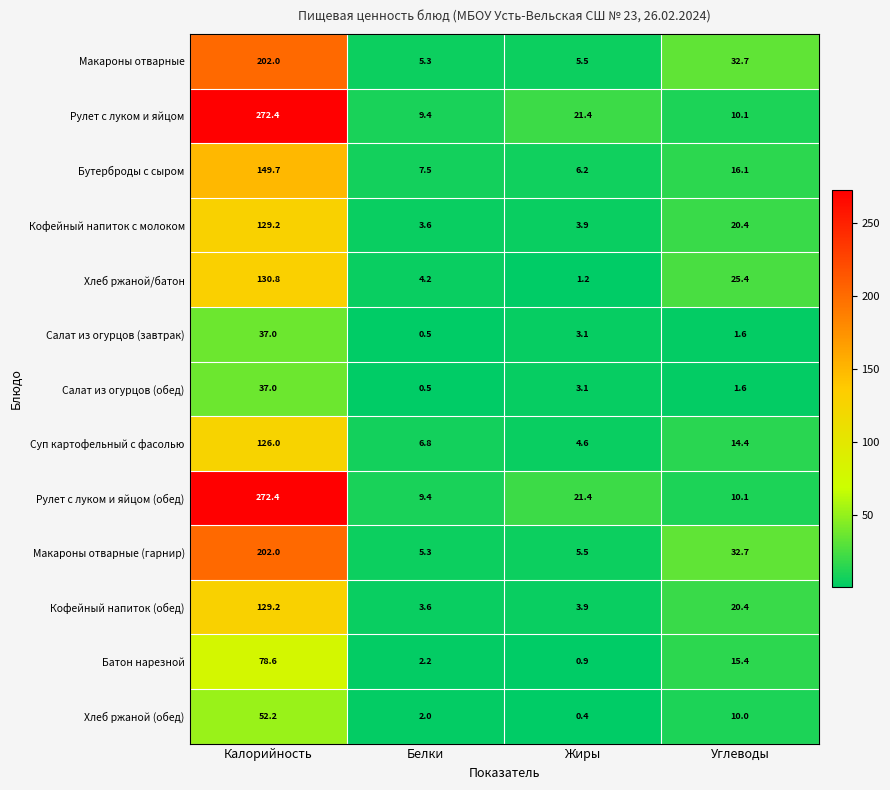

At which category is the sum across all series the highest?

Калорийность